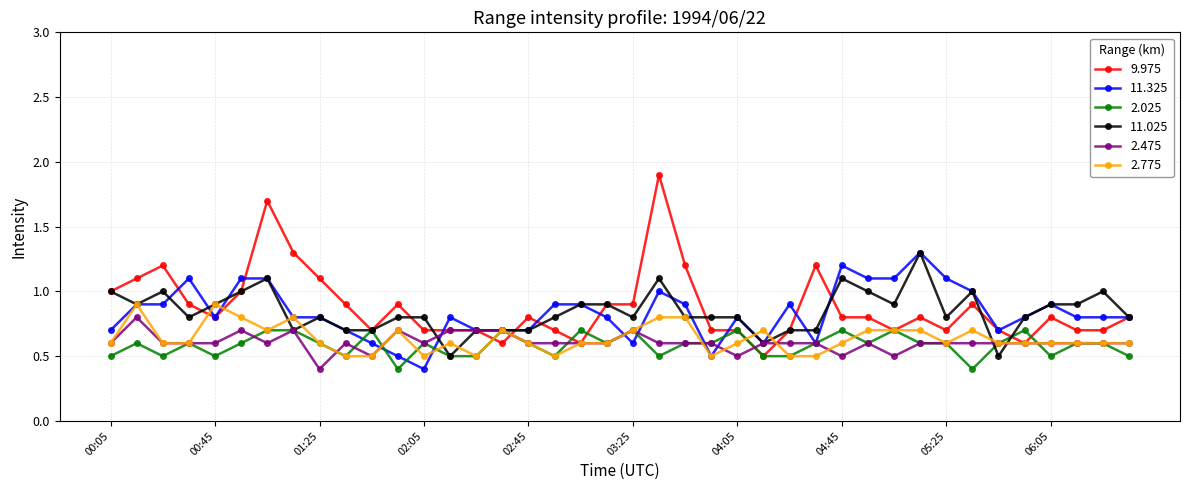

How many categories are shown in the chart?

40